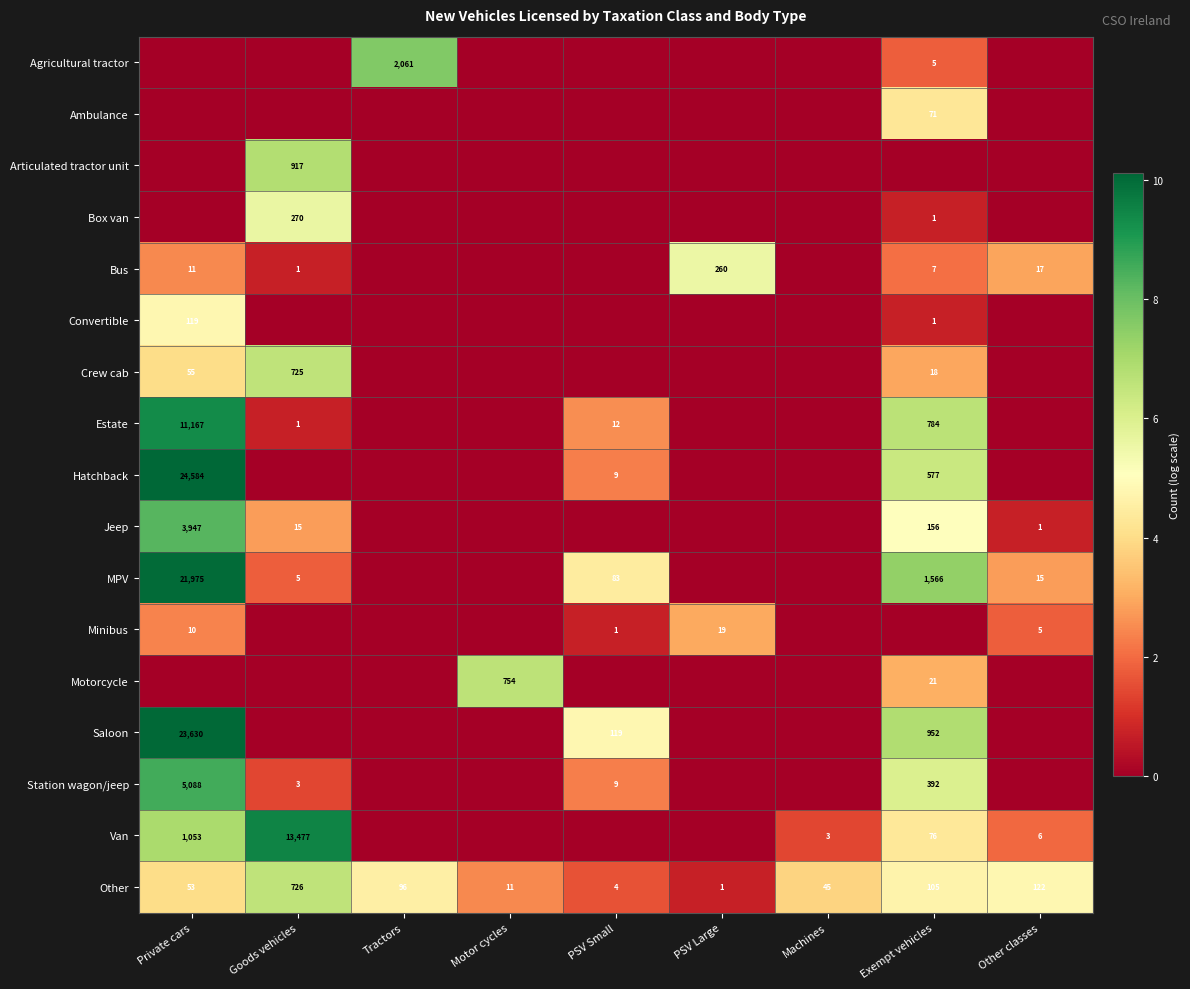

At which category is the sum across all series the highest?

Private cars